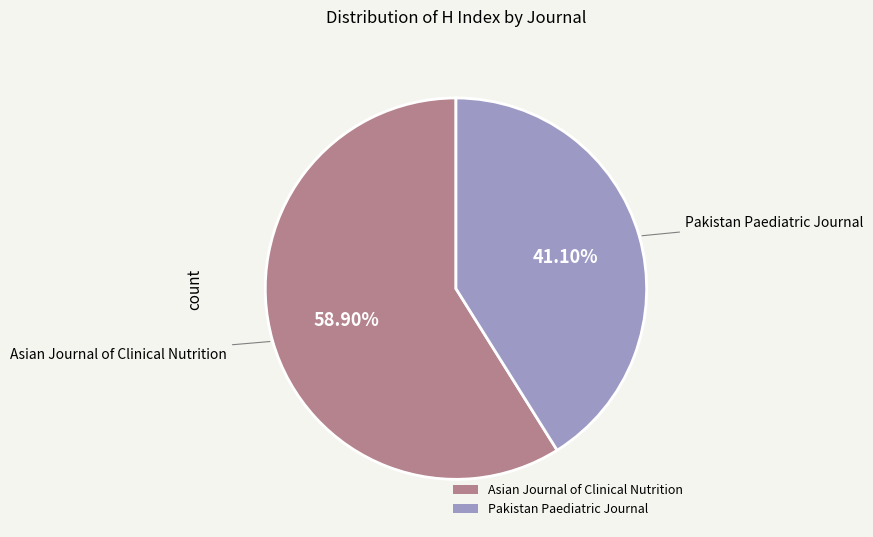

Combined, do Pakistan Paediatric Journal and Asian Journal of Clinical Nutrition account for over 50%?

Yes